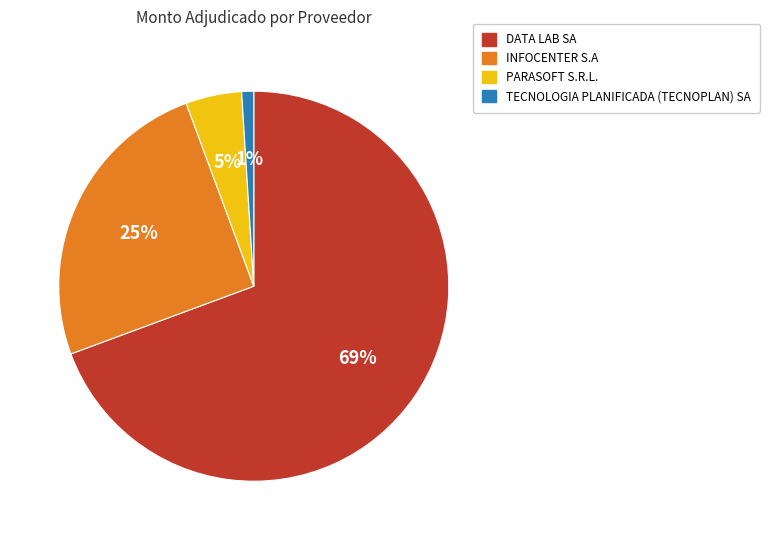

Which slice represents more than half of the pie?

DATA LAB SA